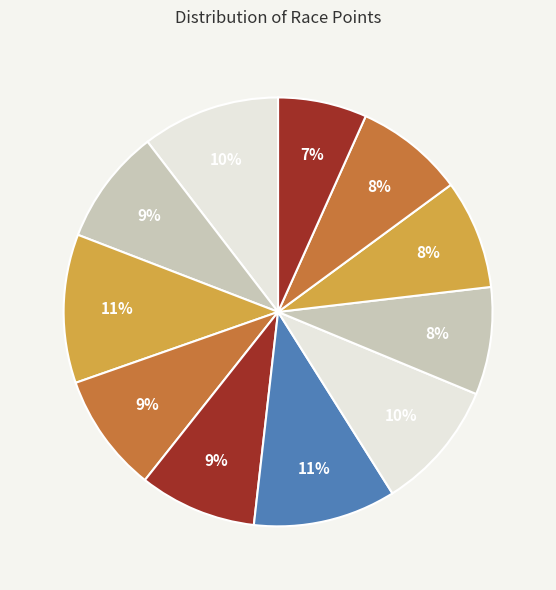

Rank the categories by value from lowest to highest.

A.C. Daughtry H2H The 24th, A.C. Daughtry H2H Race #1, West Rock Super Prestige #1, West Rock Super Prestige, Tour of the Battenkill, The Zeppelin Criterium, Tour of the Battenkill Day 1, A.C. Daughtry H2H The 23rd, Oxford Road Race, Giro del Cielo - RR, Strasburg Road Race